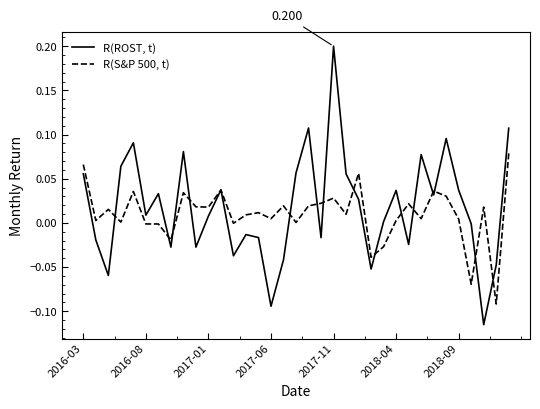

Which series has the widest spread of values?

R(ROST, t)